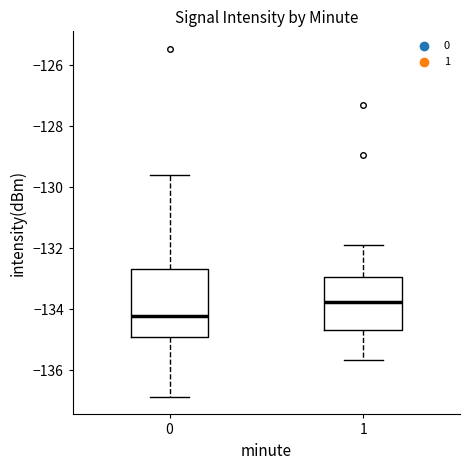

Which box has the lowest median line?

0